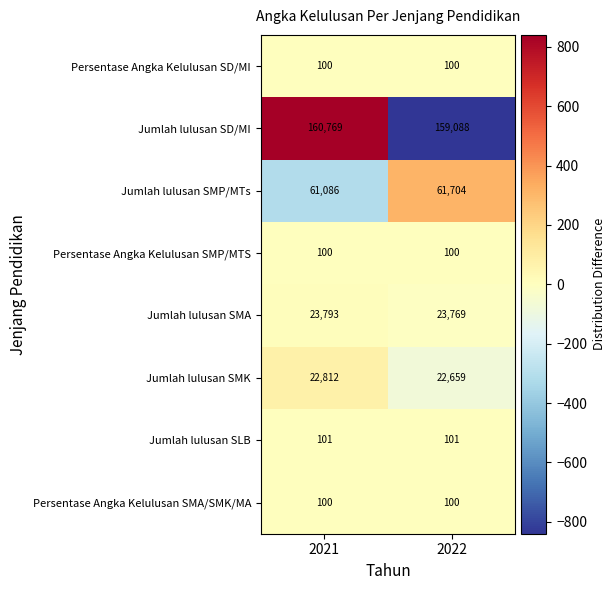

Read the Persentase Angka Kelulusan SD/MI value at 2021.

100